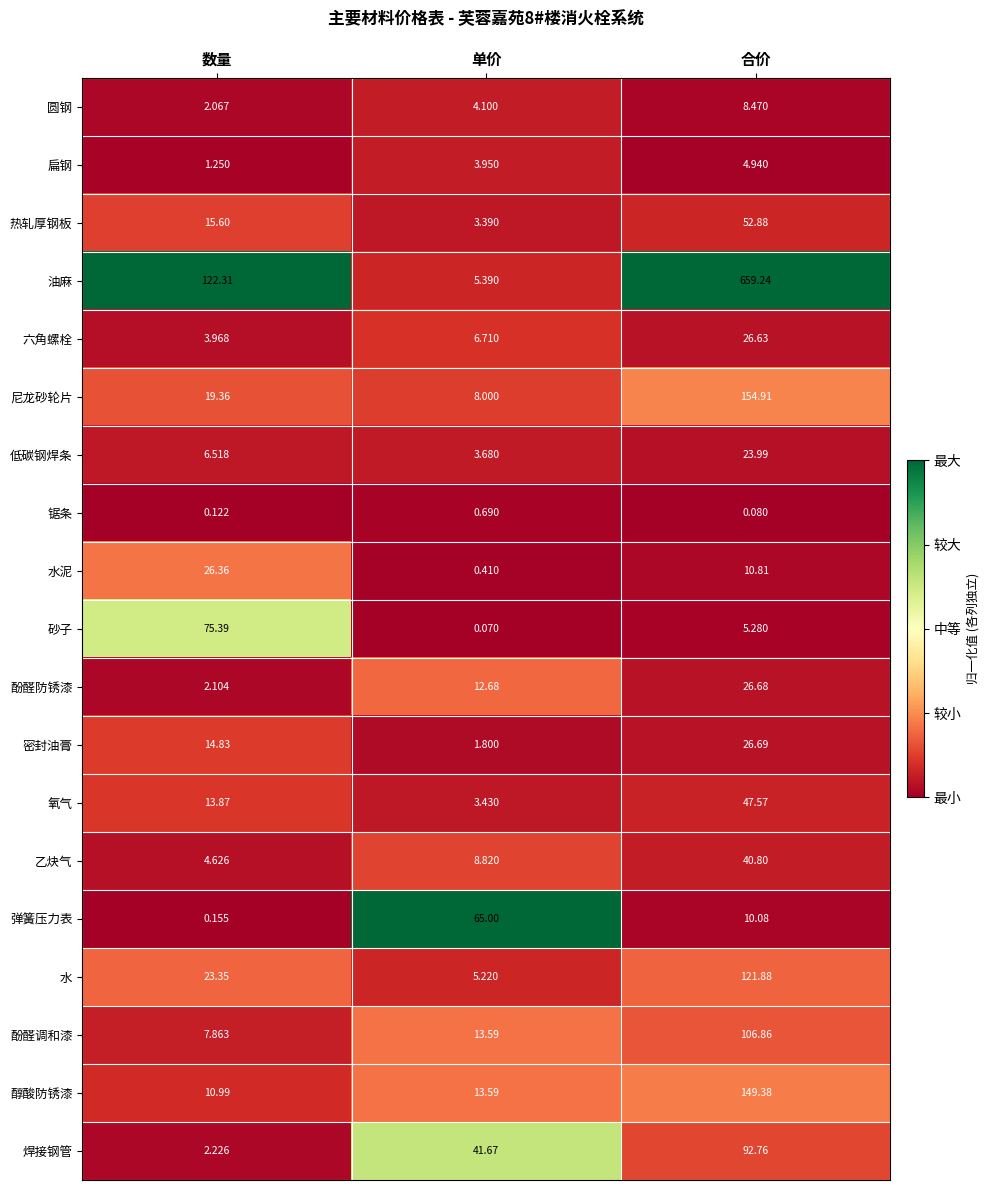

List the labels in order of 弹簧压力表 value, largest first.

单价, 合价, 数量